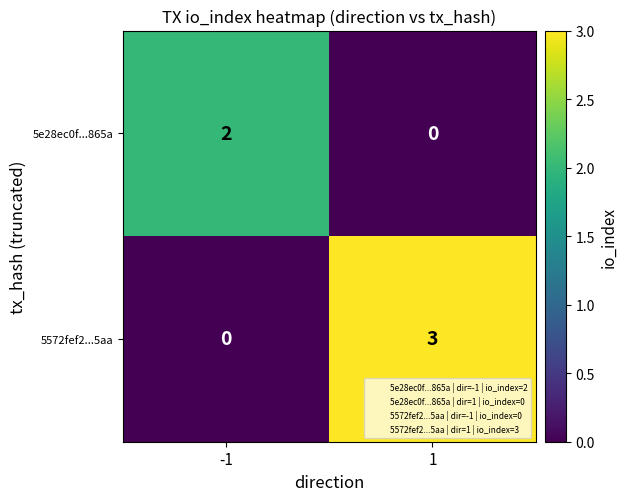

Which series has the largest range (max minus min)?

5572fef2...5aa